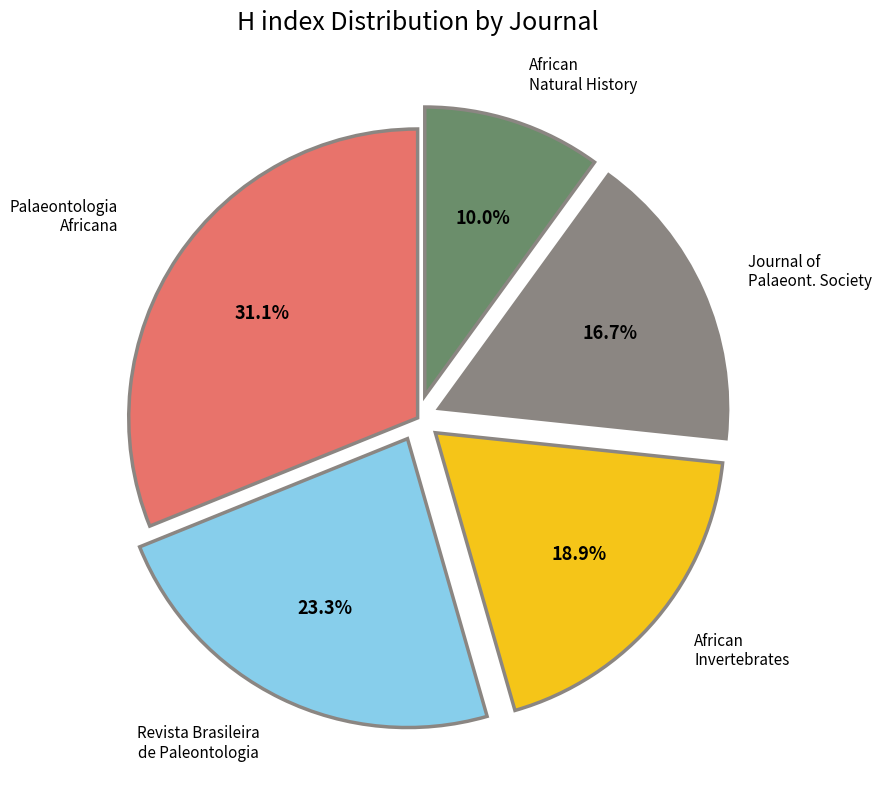

To the nearest percent, what is the difference between the largest and smallest slice percentages?

21%